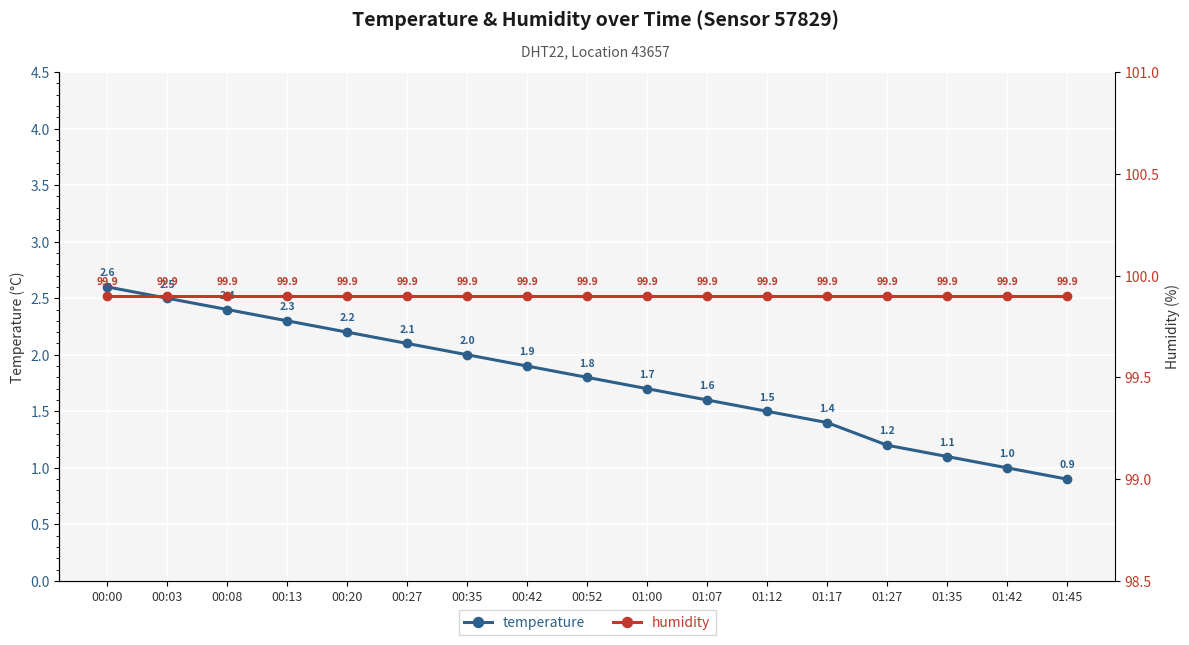

What is the label of the 17th point from the right?

00:00